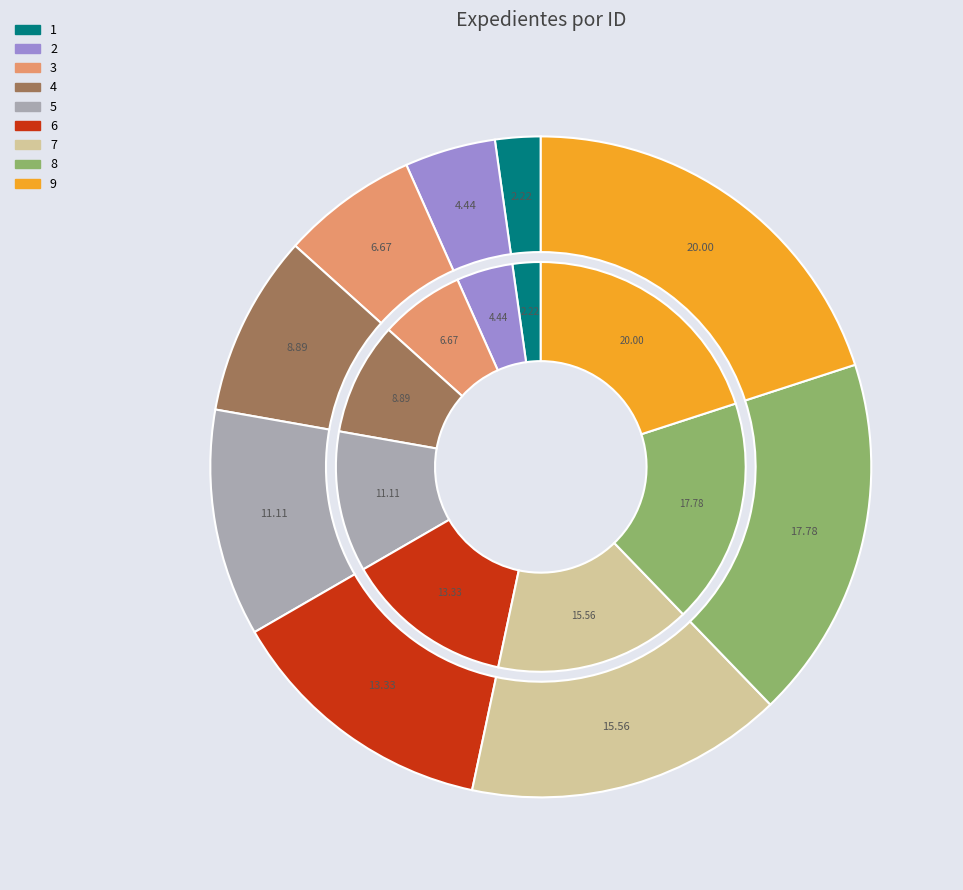

Count the number of slices in the pie.

9